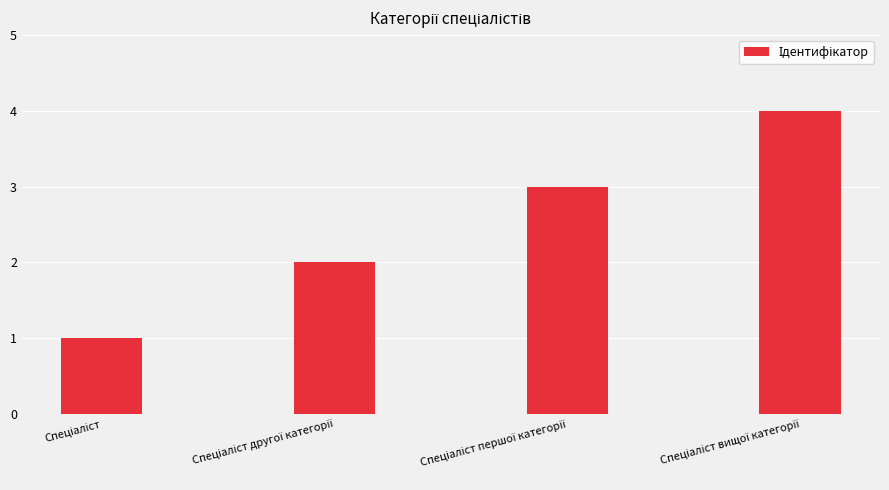

How many data points are less than 3?

2